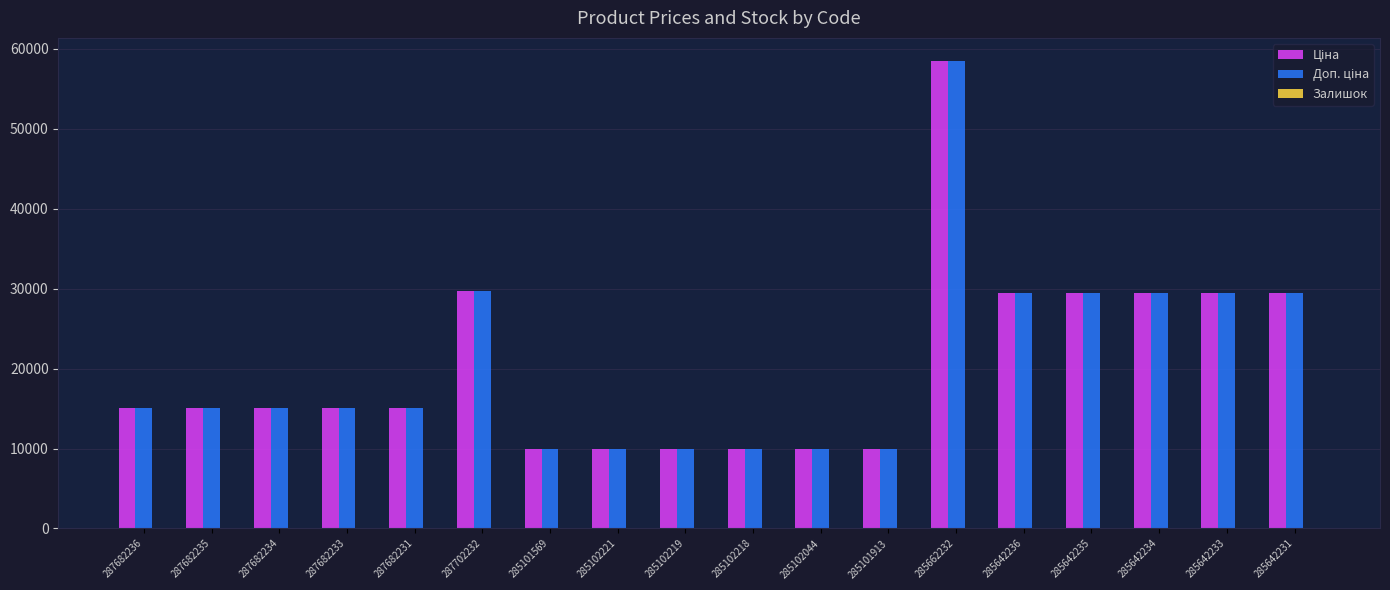

What is the total value across all series at 287682231?

30240.0